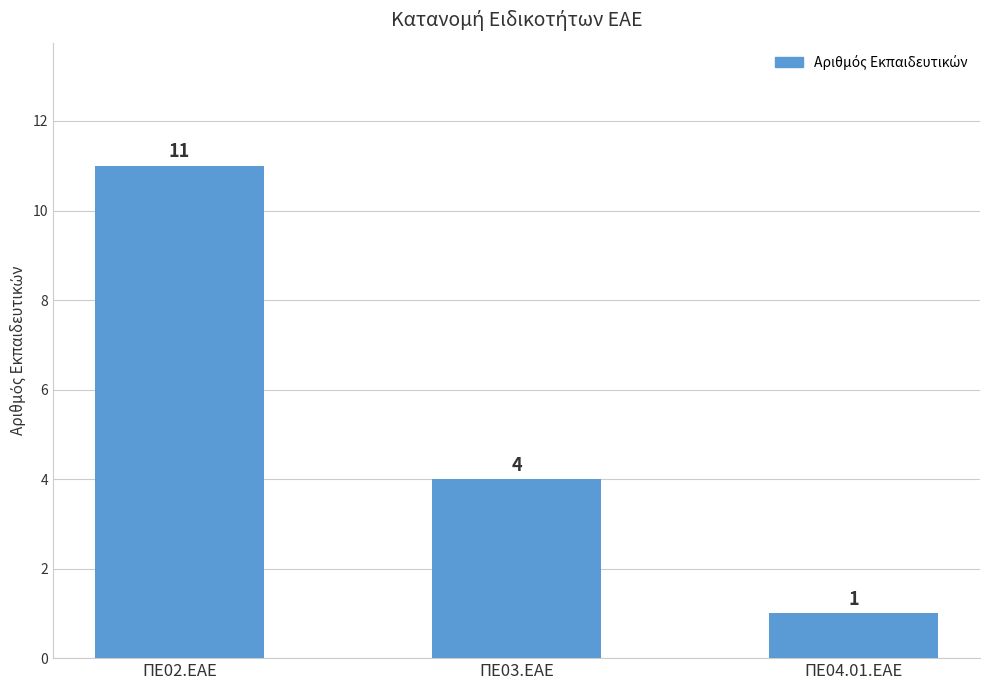

Reading left to right, what are all the values shown in this chart?

ΠΕ02.ΕΑΕ=11	ΠΕ03.ΕΑΕ=4	ΠΕ04.01.ΕΑΕ=1